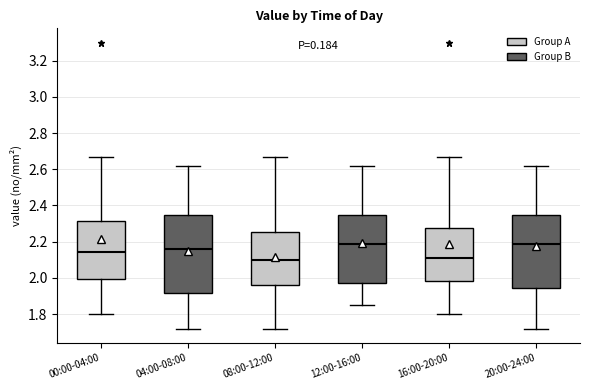

Reading left to right, read every box against the y-axis: the position of its median line, the range the box covers, and the ends of its whiskers. The values are not printed on the chart, so give them approximately, as read against the axis.

00:00-04:00: median 2.14, box 2.00 to 2.32, whiskers 1.80 to 2.68
04:00-08:00: median 2.16, box 1.92 to 2.36, whiskers 1.72 to 2.62
08:00-12:00: median 2.10, box 1.96 to 2.26, whiskers 1.72 to 2.68
12:00-16:00: median 2.18, box 1.98 to 2.36, whiskers 1.86 to 2.62
16:00-20:00: median 2.12, box 1.98 to 2.28, whiskers 1.80 to 2.68
20:00-24:00: median 2.18, box 1.94 to 2.36, whiskers 1.72 to 2.62